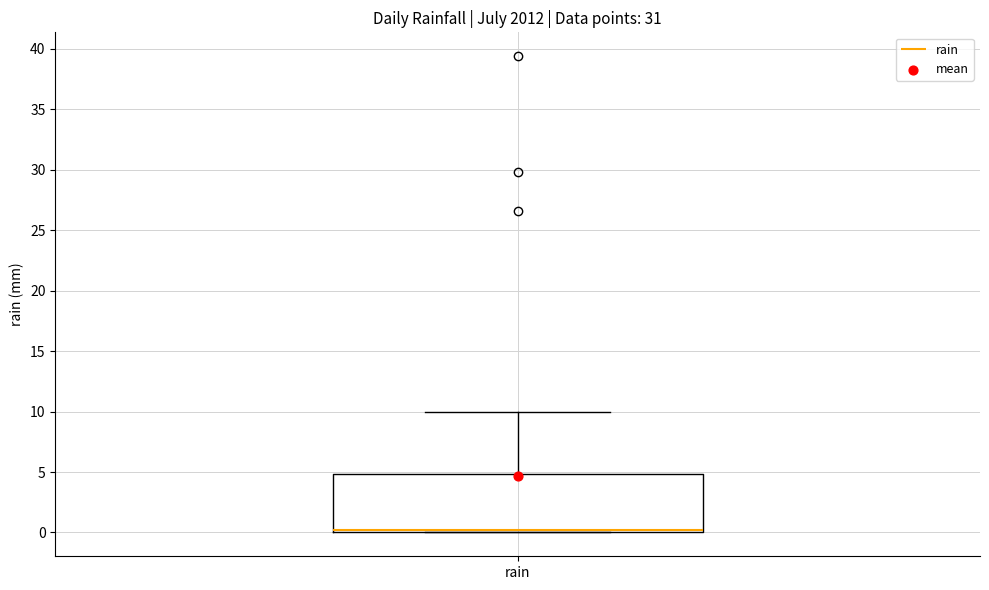

Transcribe this box plot: give where the median line is, the range the box spans, and where the two whiskers end, as read against the y-axis. The values are not printed on the chart, so give them approximately, as read against the axis.

median 0 (just above the box's lower edge), box 0 to 5, whiskers 0 to 10